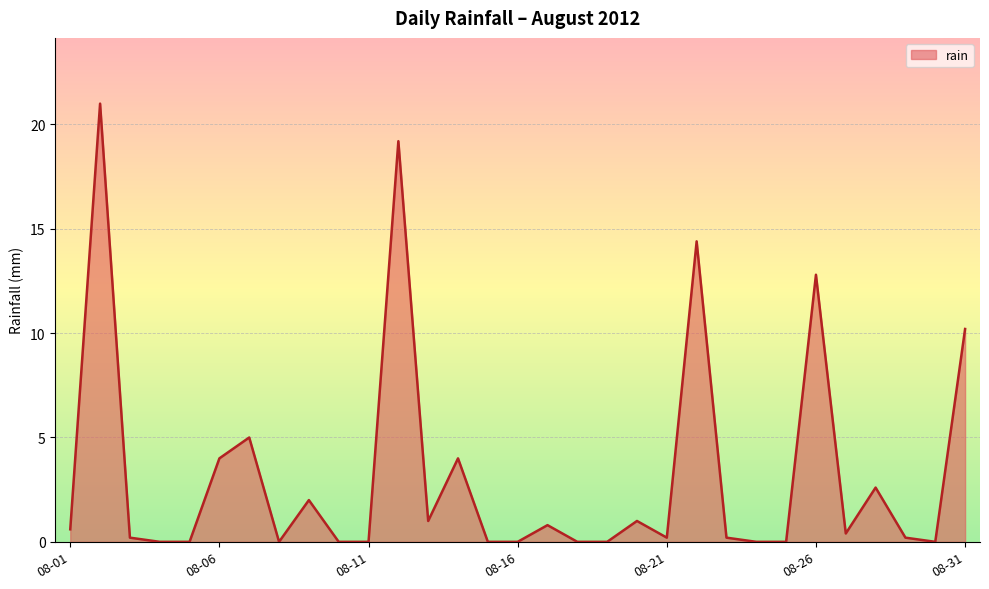

What is the difference between the maximum and minimum values?

21.0